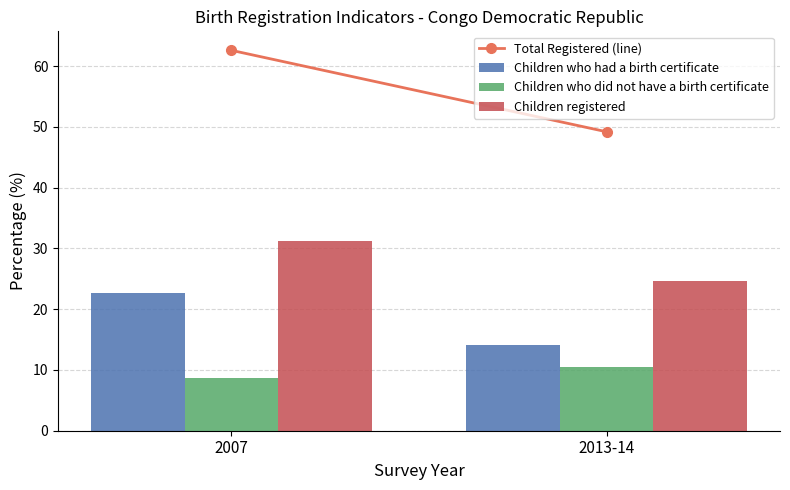

Reading left to right, list all the values displayed in this chart.

Children who had a birth certificate: 22.6	14.1
Children who did not have a birth certificate: 8.7	10.5
Children registered: 31.3	24.6